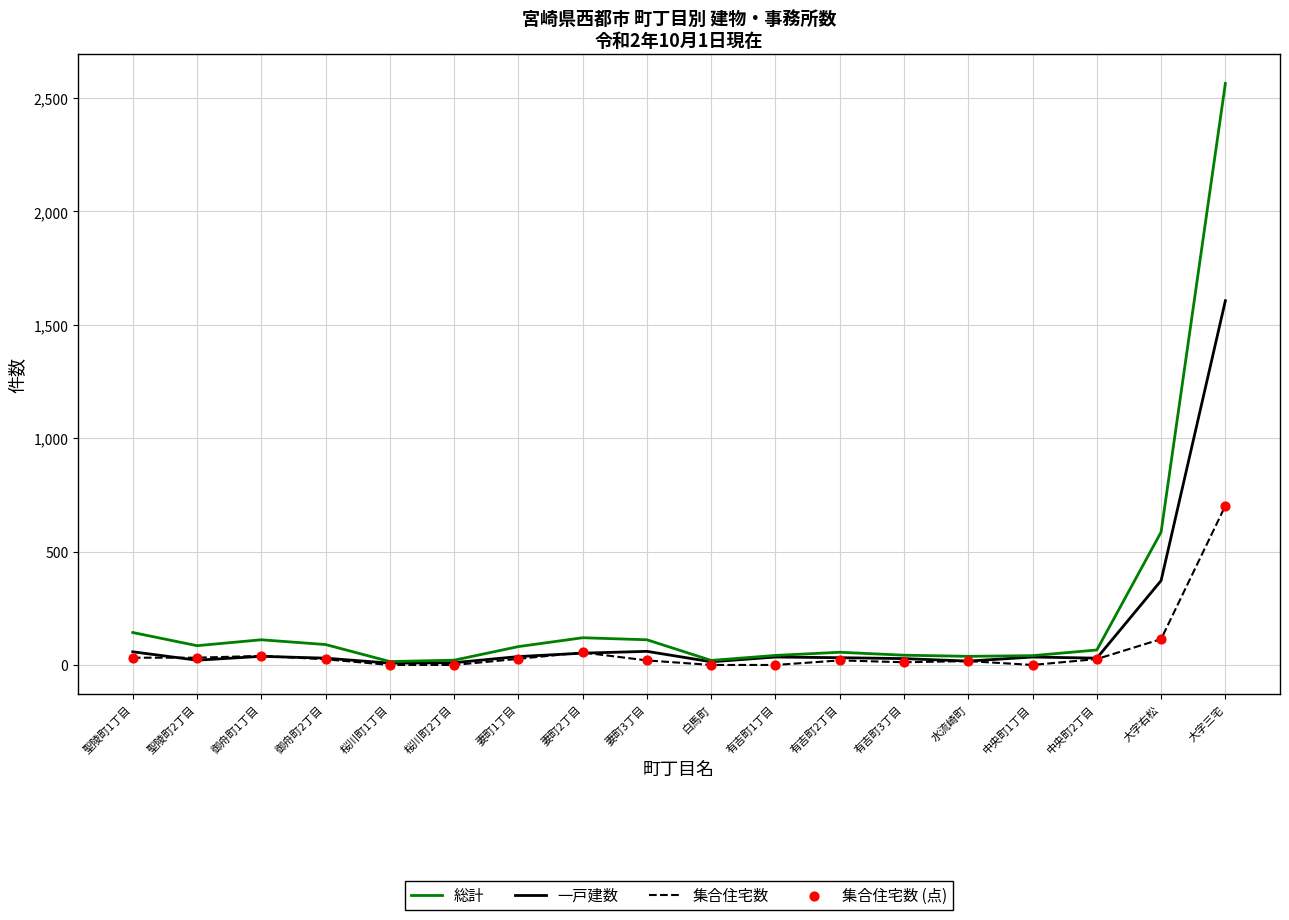

Which series has the widest spread of values?

総計